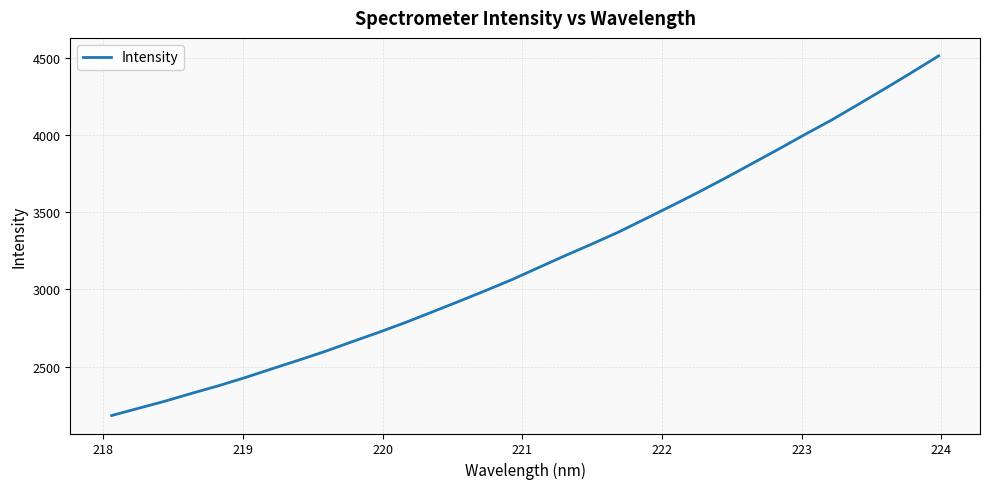

What is the difference between the maximum and minimum values?

2329.0